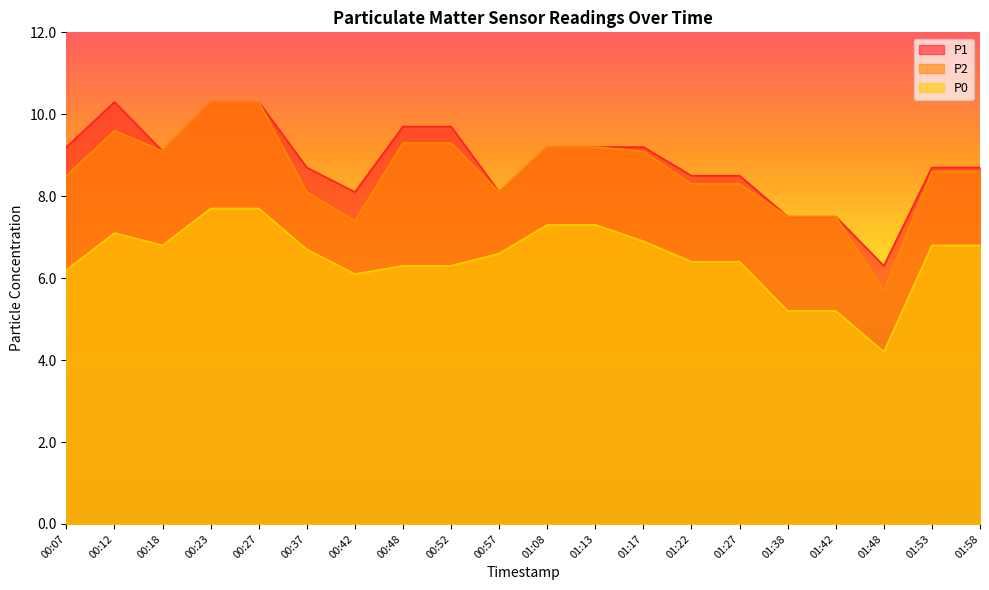

Which series has the largest total across all categories?

P1